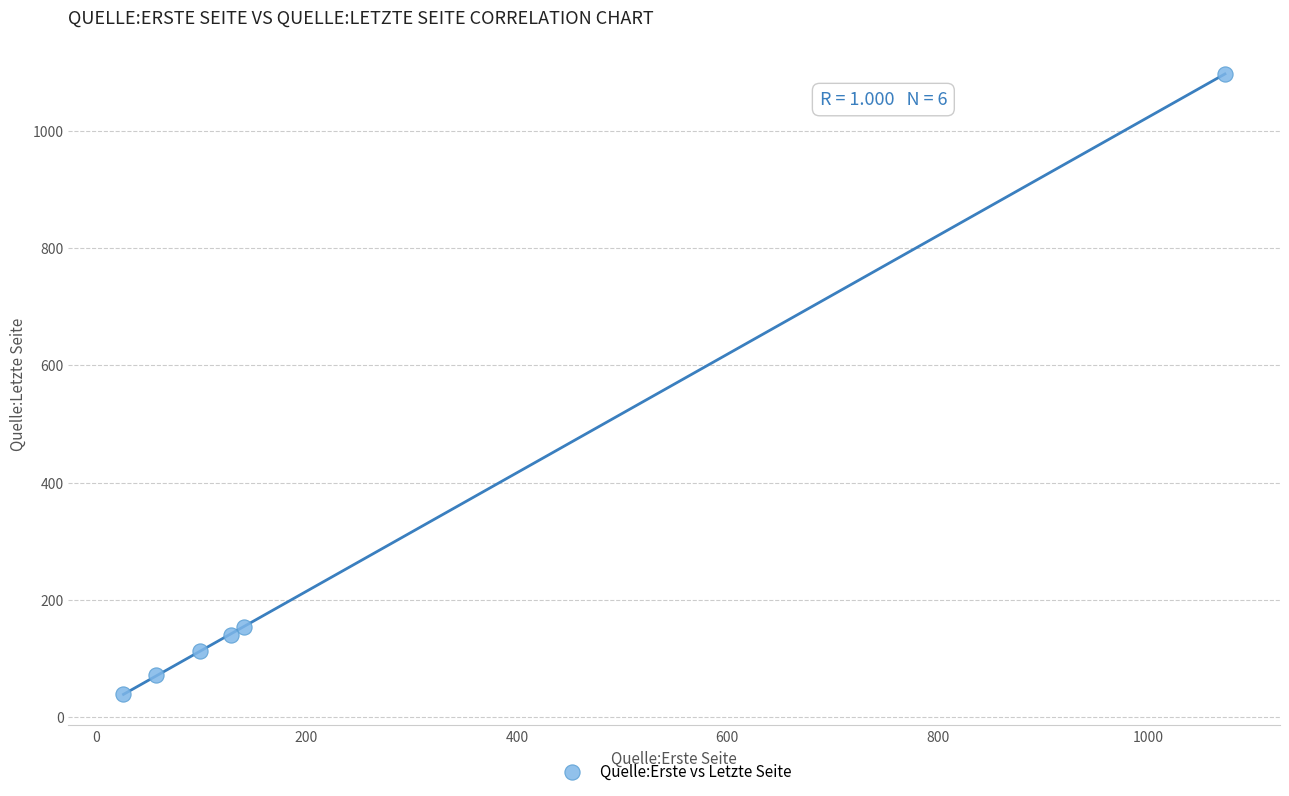

What Y value in the scatter plot is closest to 568?

154